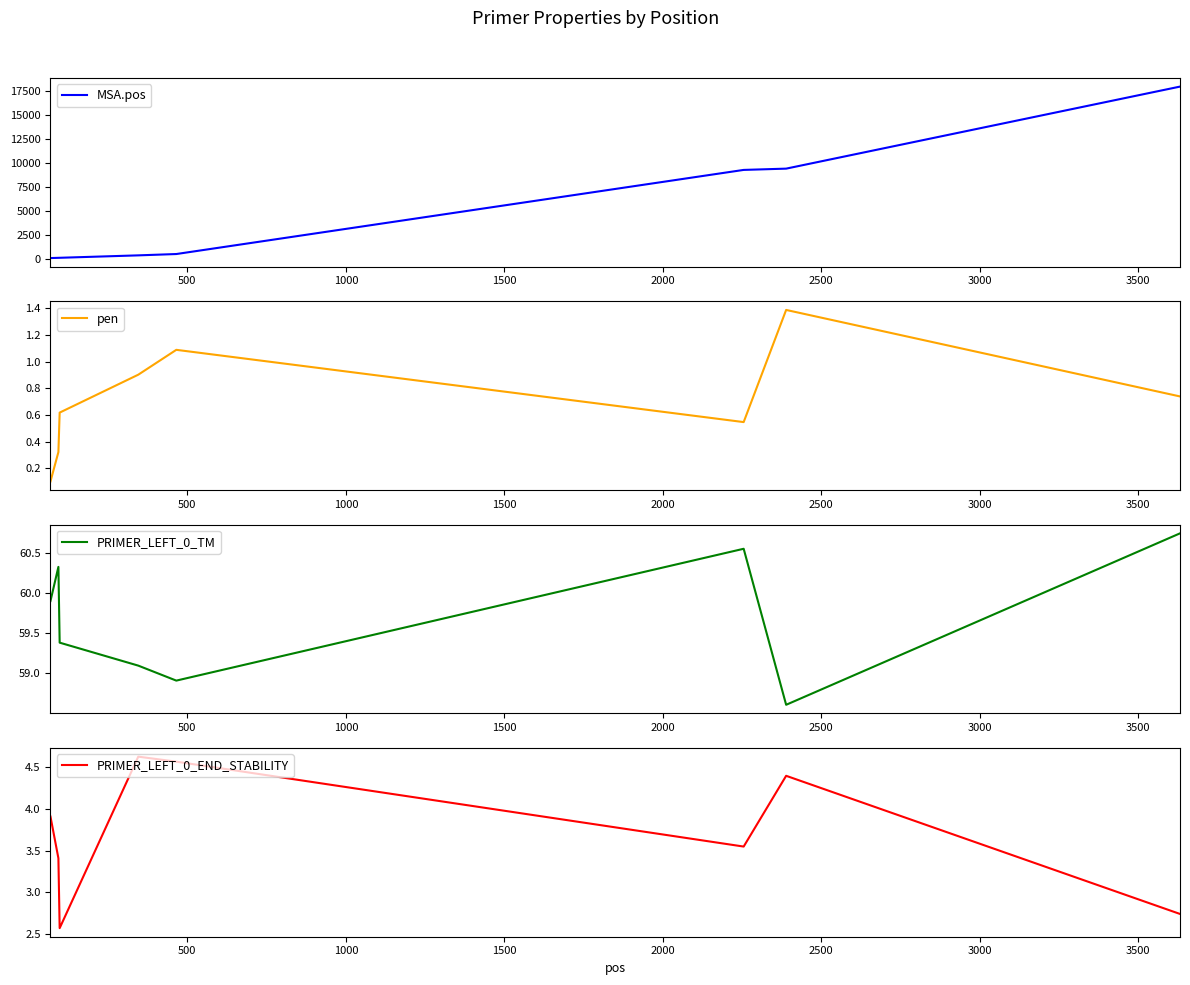

How many distinct data groups are displayed?

4